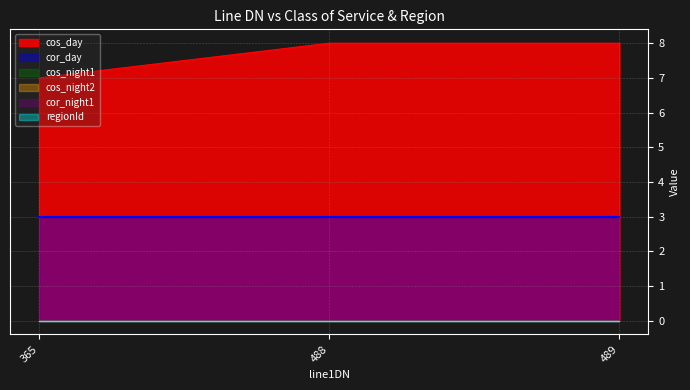

Reading left to right, transcribe all the data shown in this chart.

cos_day: 365=7	488=8	489=8
regionId: 365=0	488=0	489=0
cos_night1: 365=0	488=0	489=0
cos_night2: 365=0	488=0	489=0
cor_day: 365=3	488=3	489=3
cor_night1: 365=0	488=0	489=0